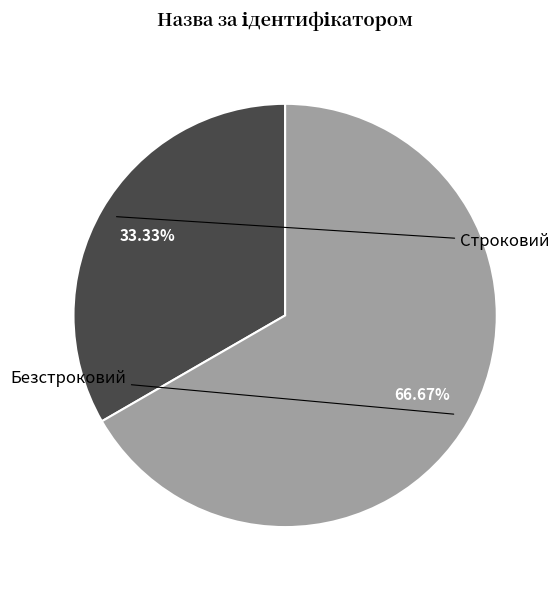

Rank the categories by value from highest to lowest.

Безстроковий, Строковий